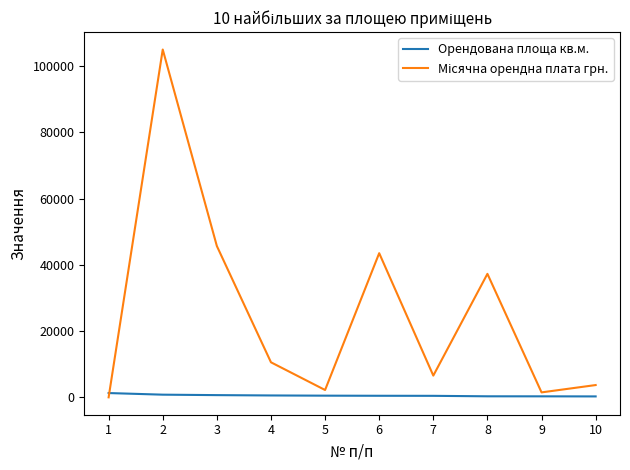

How many lines are shown in the chart?

2